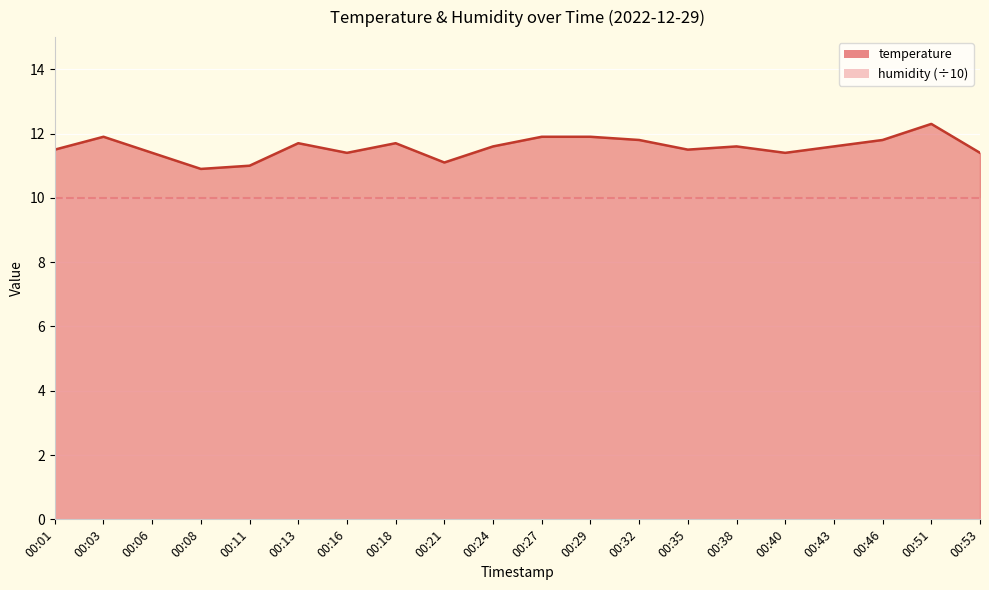

What is the sum of all values?

231.4